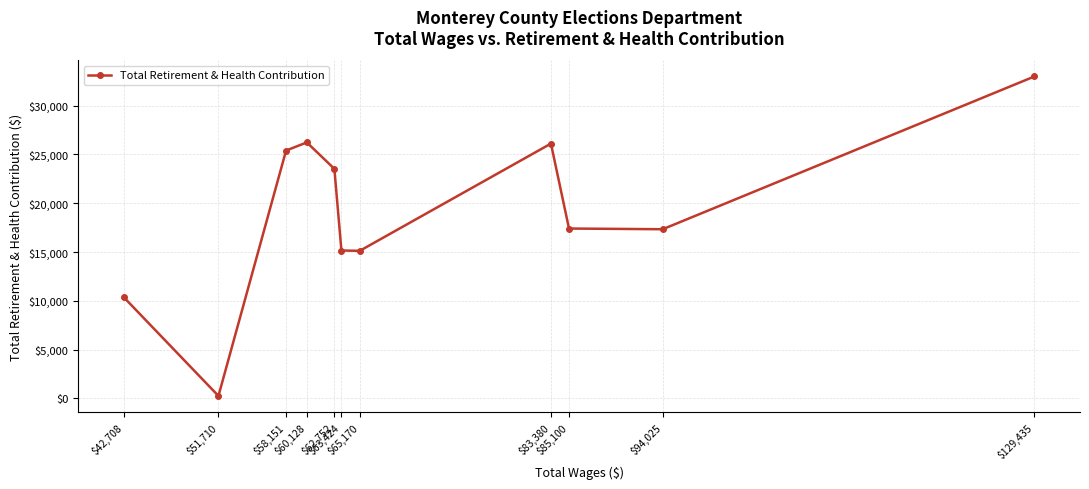

The value at $94,025 is 17336. True or false?

True